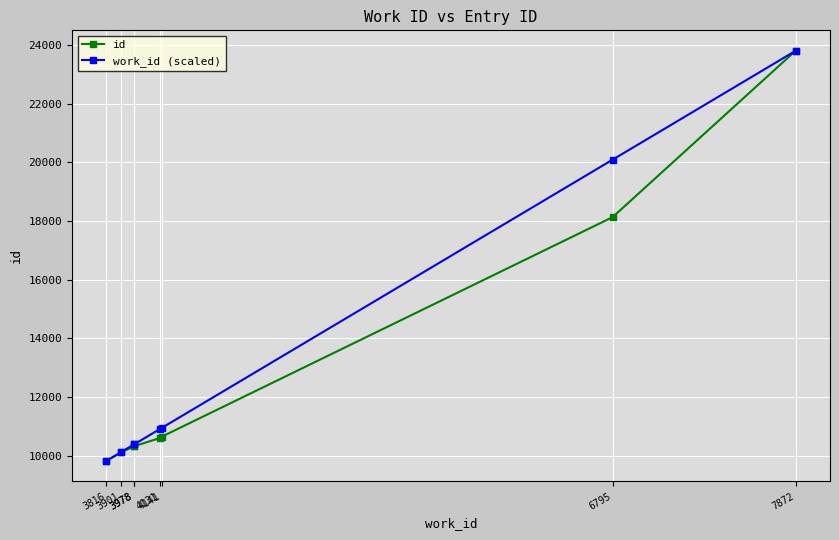

Is the value of work_id (scaled) at 7872 greater than the value of id at 4141?

Yes